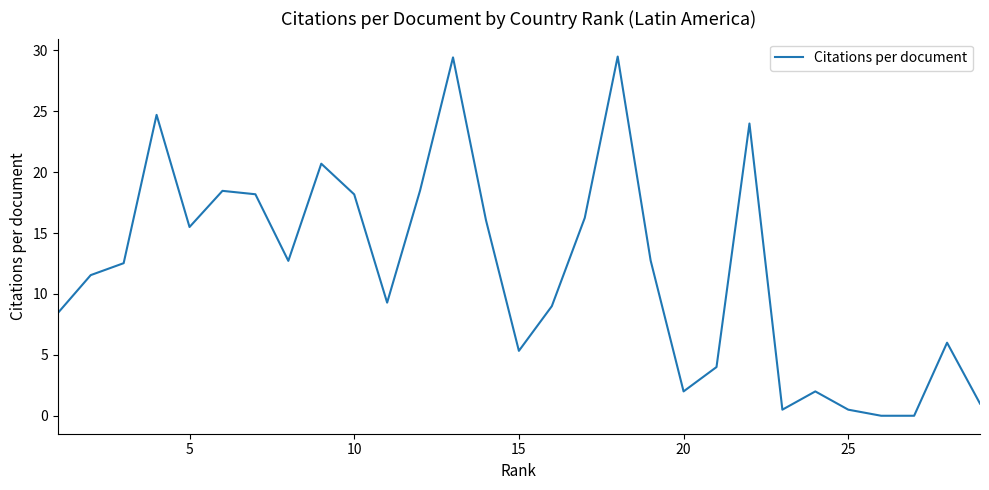

What is the difference between the maximum and minimum values?

29.5